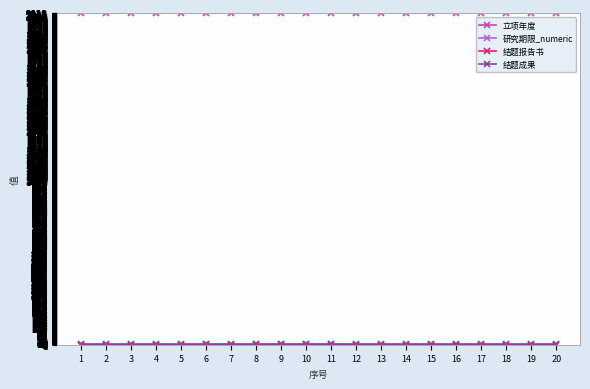

What is the greatest value displayed?

2021